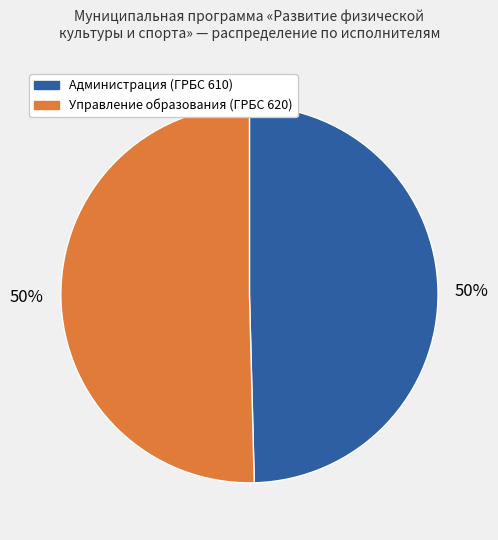

How many segments does this pie chart have?

2